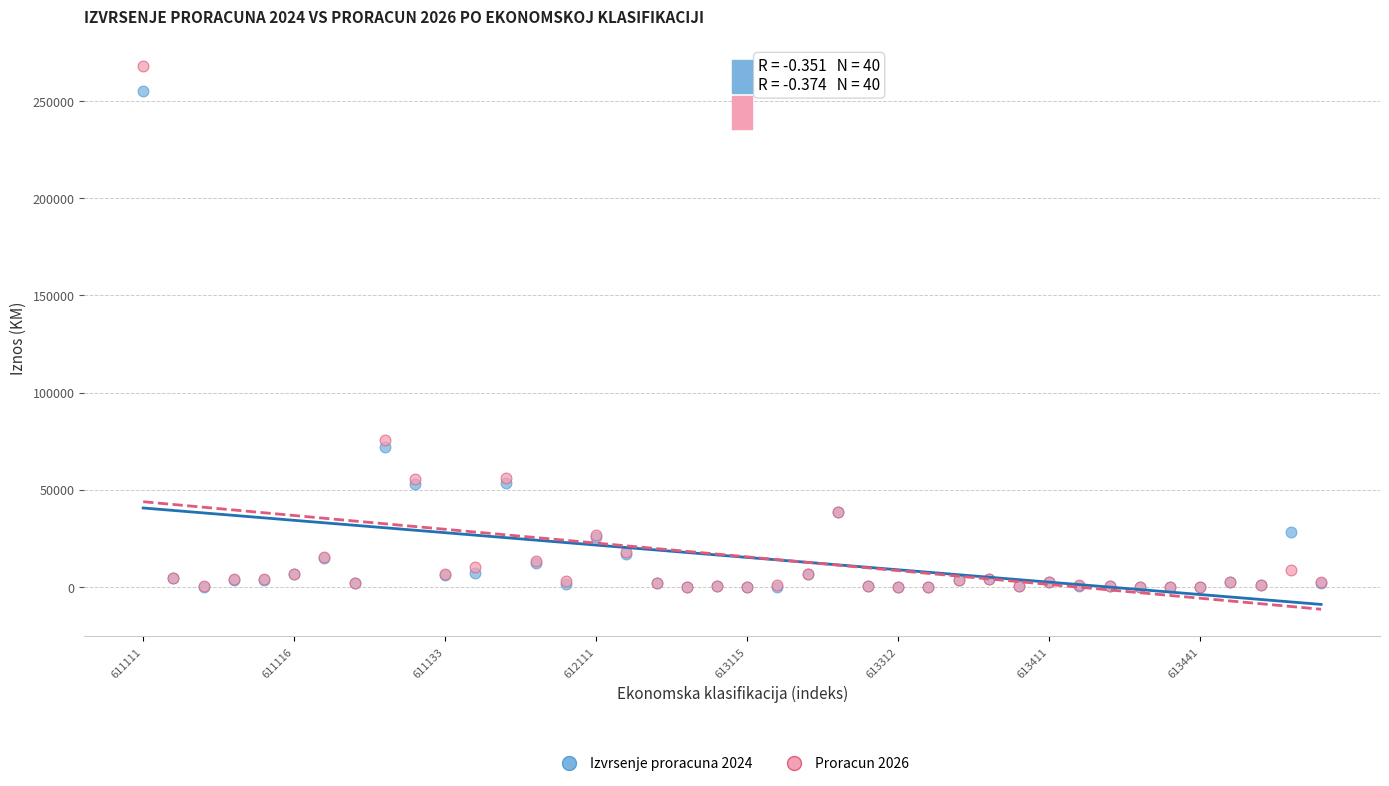

Which series has the largest Y range (max minus min)?

Proracun 2026